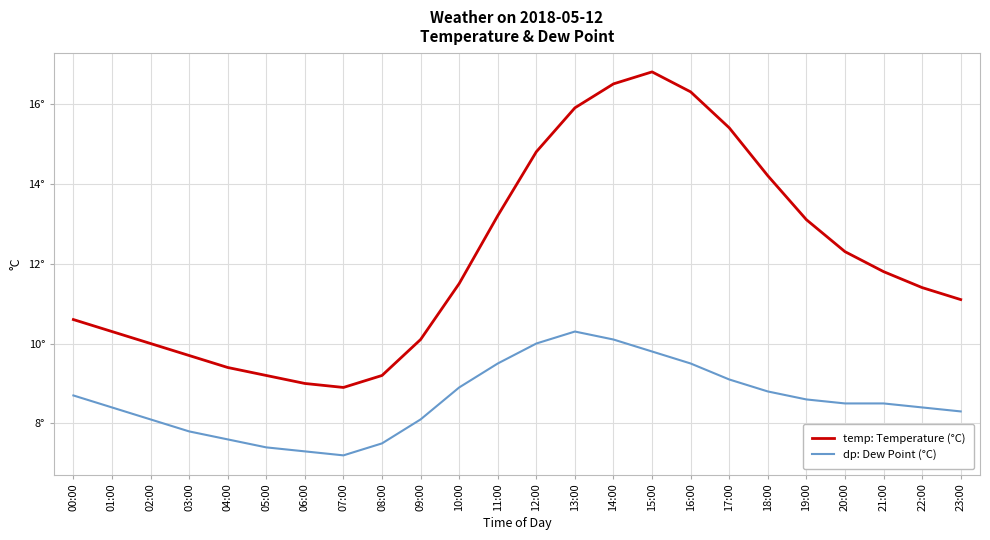

Reading left to right, transcribe all the data shown in this chart.

temp: Temperature (°C): 00:00=10.6	01:00=10.3	02:00=10.0	03:00=9.7	04:00=9.4	05:00=9.2	06:00=9.0	07:00=8.9	08:00=9.2	09:00=10.1	10:00=11.5	11:00=13.2	12:00=14.8	13:00=15.9	14:00=16.5	15:00=16.8	16:00=16.3	17:00=15.4	18:00=14.2	19:00=13.1	20:00=12.3	21:00=11.8	22:00=11.4	23:00=11.1
dp: Dew Point (°C): 00:00=8.7	01:00=8.4	02:00=8.1	03:00=7.8	04:00=7.6	05:00=7.4	06:00=7.3	07:00=7.2	08:00=7.5	09:00=8.1	10:00=8.9	11:00=9.5	12:00=10.0	13:00=10.3	14:00=10.1	15:00=9.8	16:00=9.5	17:00=9.1	18:00=8.8	19:00=8.6	20:00=8.5	21:00=8.5	22:00=8.4	23:00=8.3